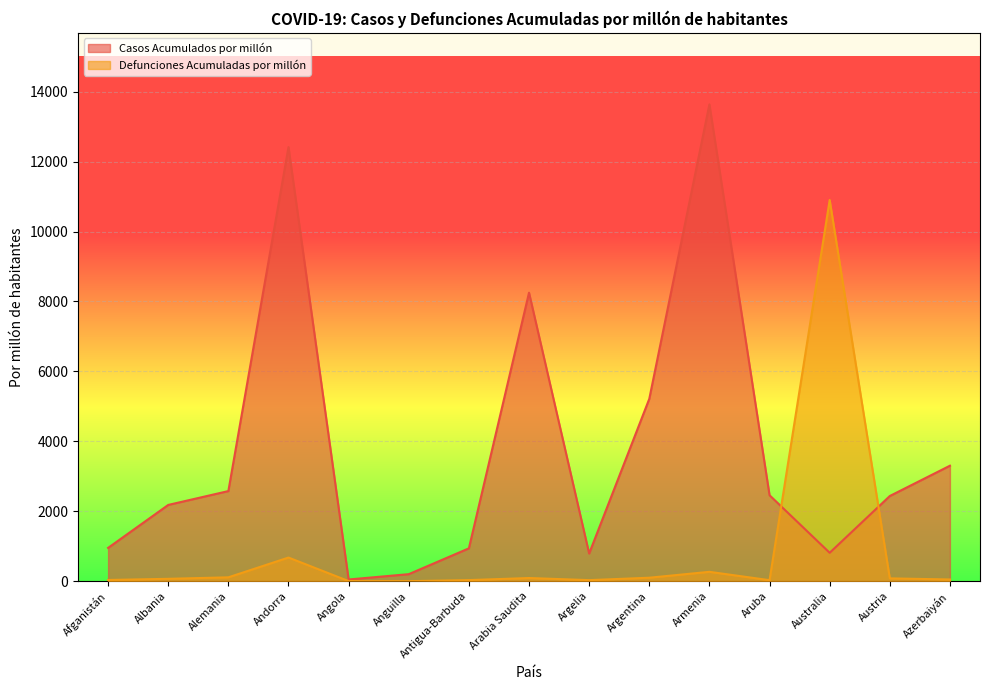

After their last crossing, which series has the higher values: Casos Acumulados por millón or Defunciones Acumuladas por millón?

Casos Acumulados por millón